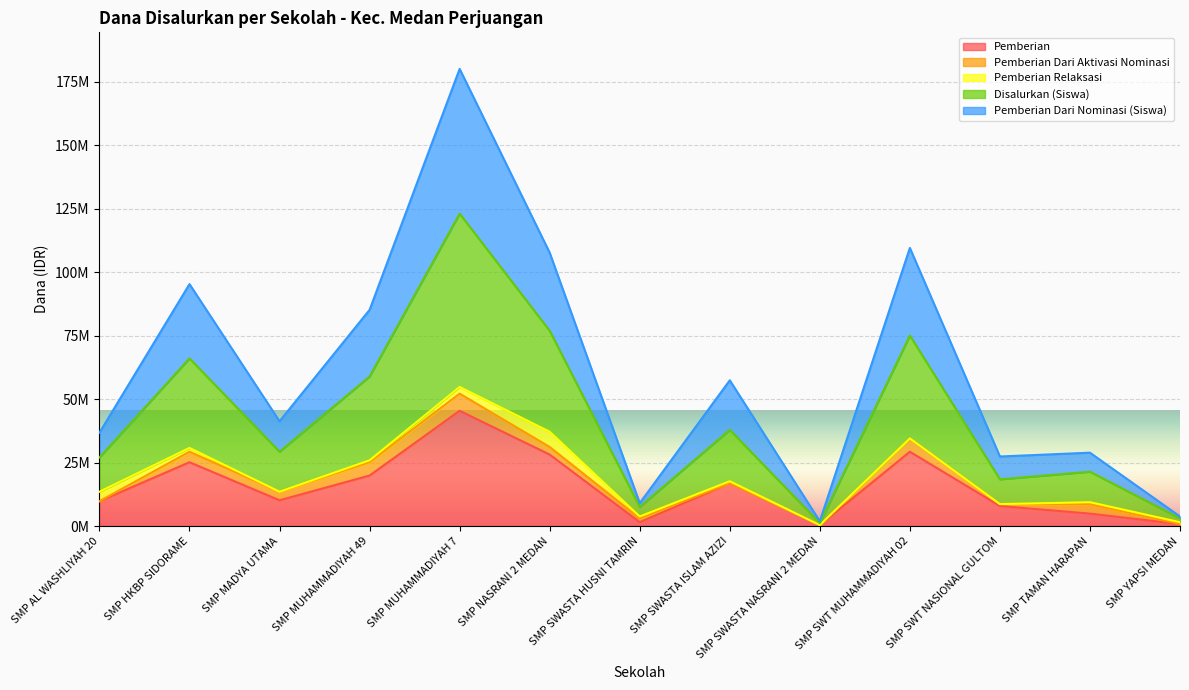

What are all the series names shown in the legend?

Pemberian, Pemberian Dari Aktivasi Nominasi, Pemberian Relaksasi, Disalurkan (Siswa), Pemberian Dari Nominasi (Siswa)